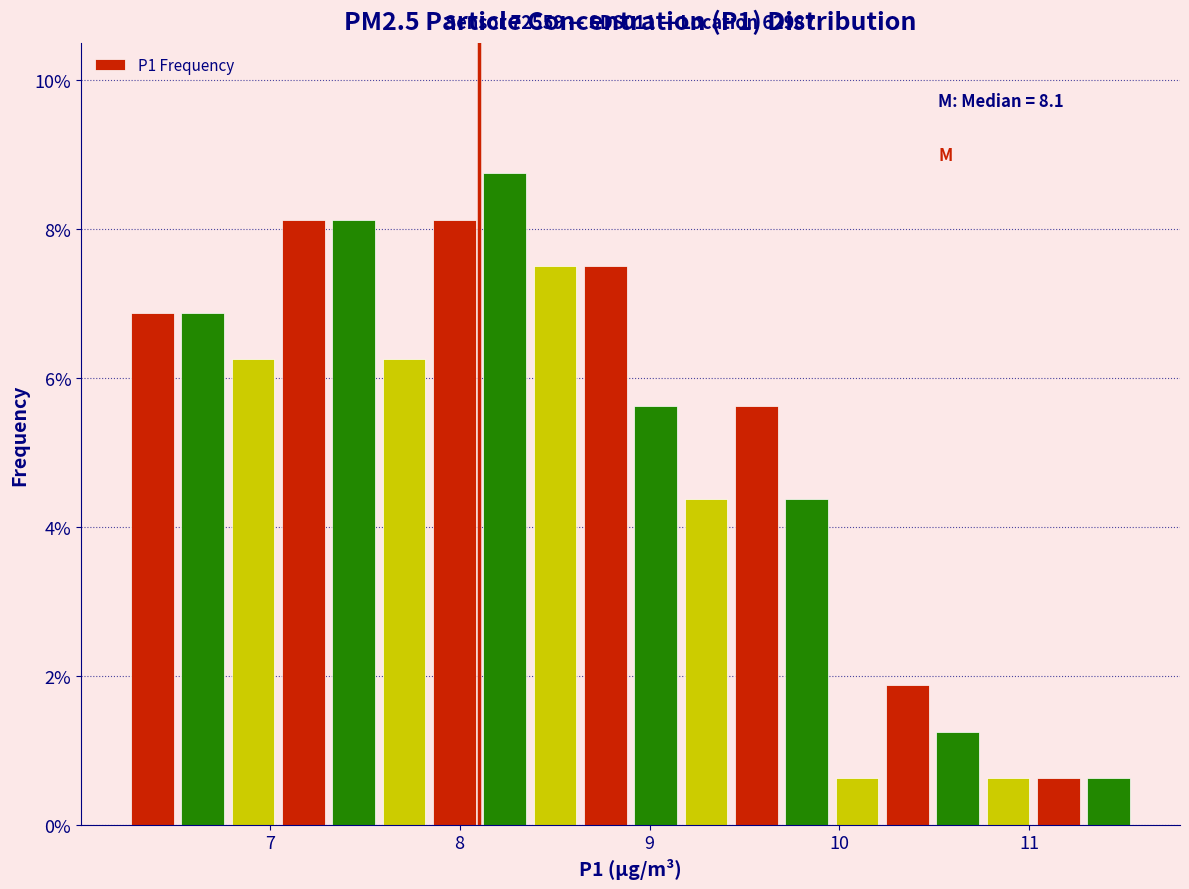

Read against the x-axis, roughly where is the centre of the tallest bar?

8.2